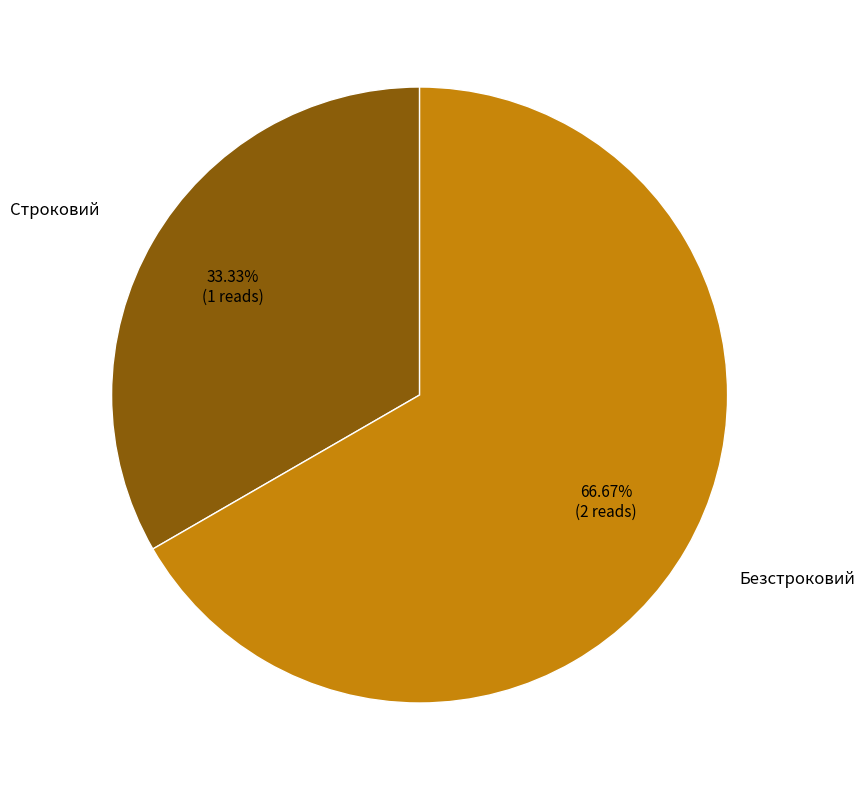

Does any single category account for the majority?

Yes